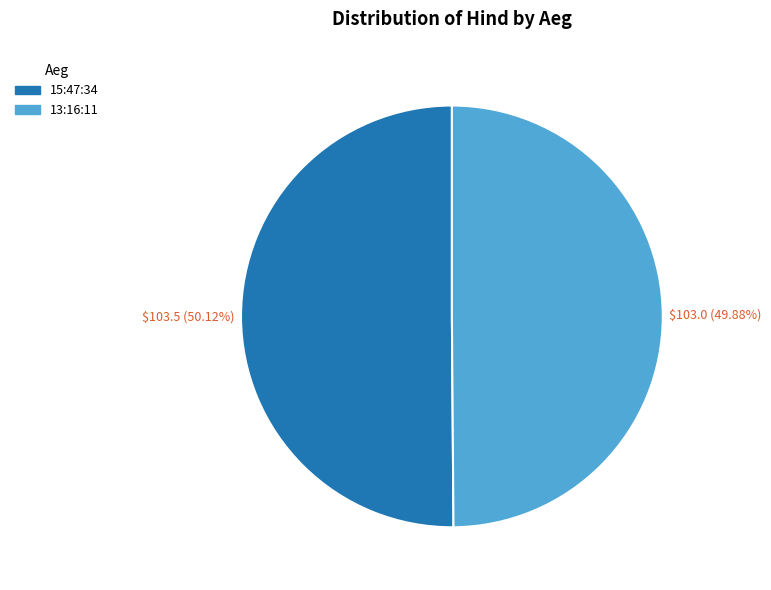

Count the number of slices in the pie.

2